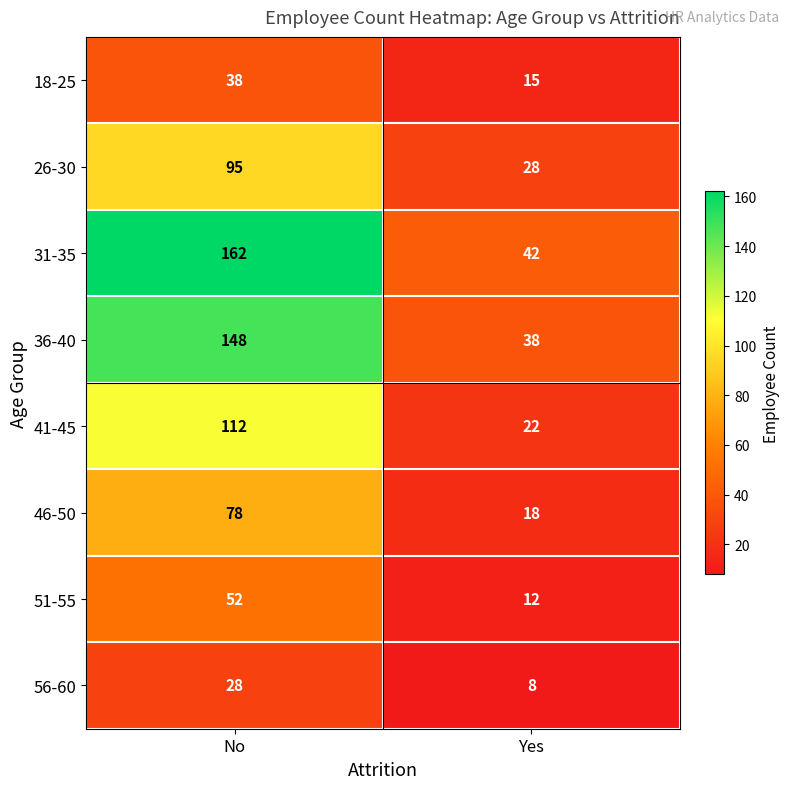

Rank the series at No from lowest to highest value.

56-60, 18-25, 51-55, 46-50, 26-30, 41-45, 36-40, 31-35